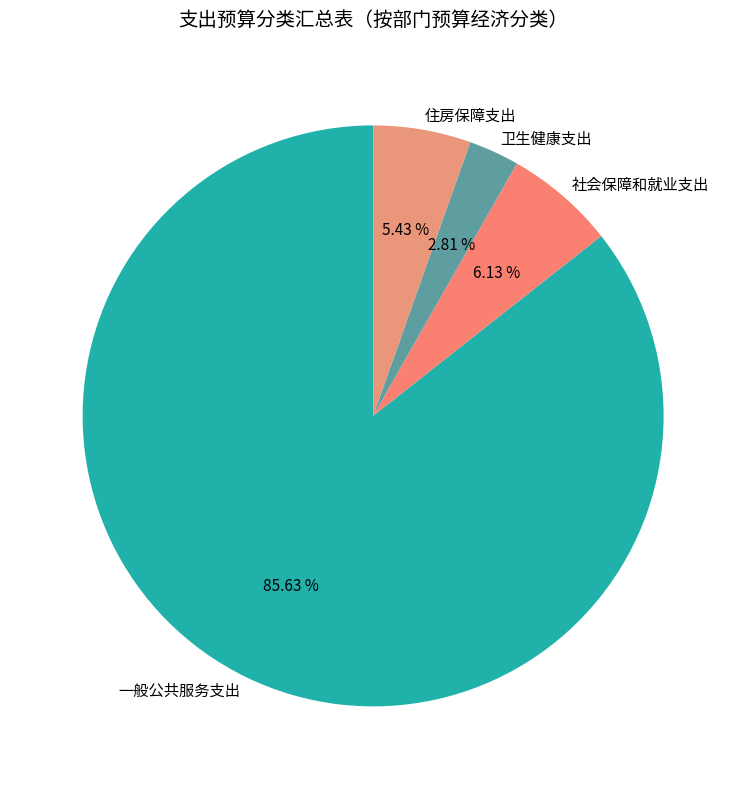

The 住房保障支出 slice represents 18% of the pie. True or false?

False